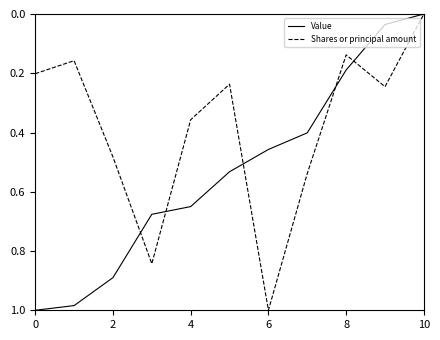

List the series in order of their overall mean, lowest first.

Shares or principal amount, Value